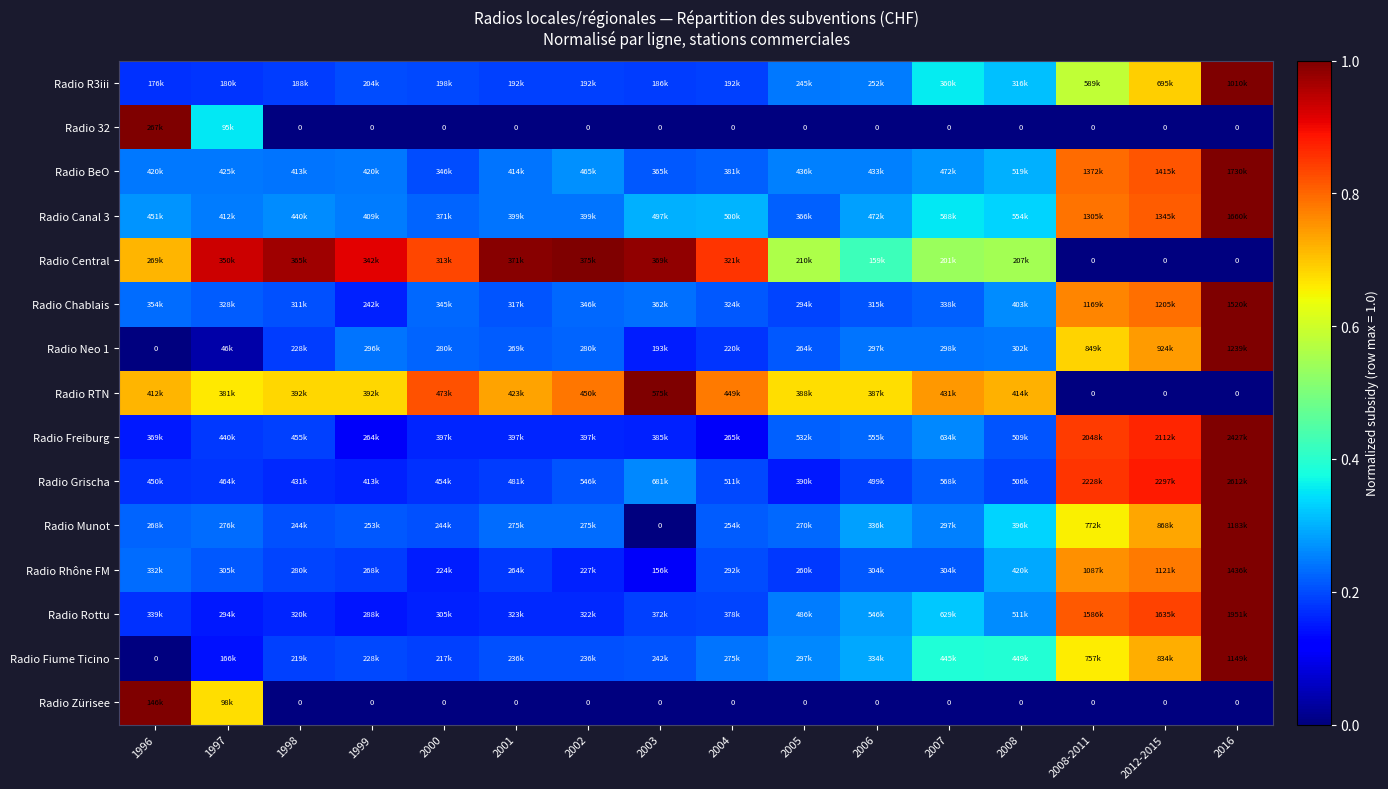

At which label does Radio R3iii reach its peak?

2016